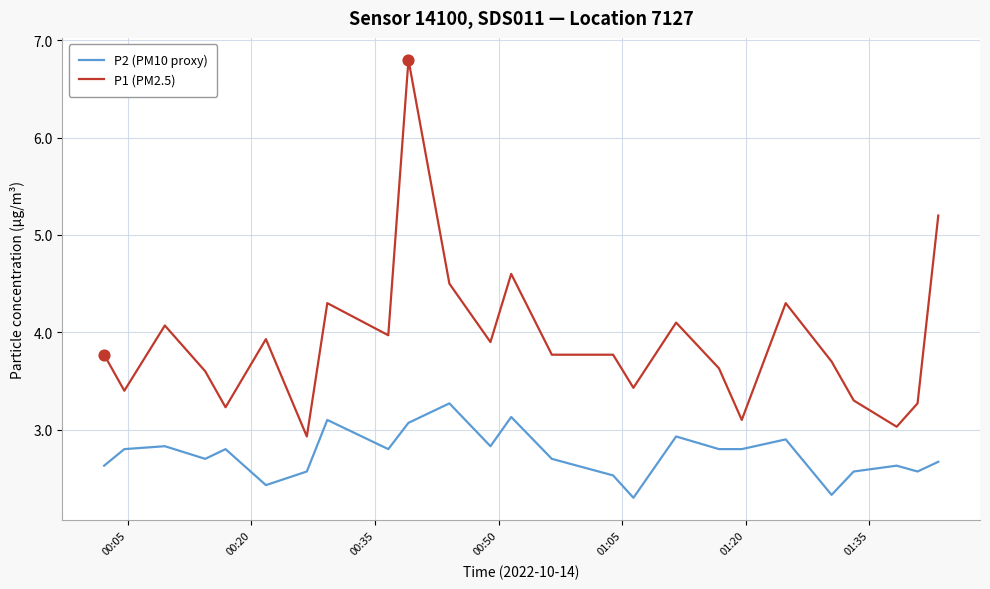

Which series has the widest spread of values?

P1 (PM2.5)